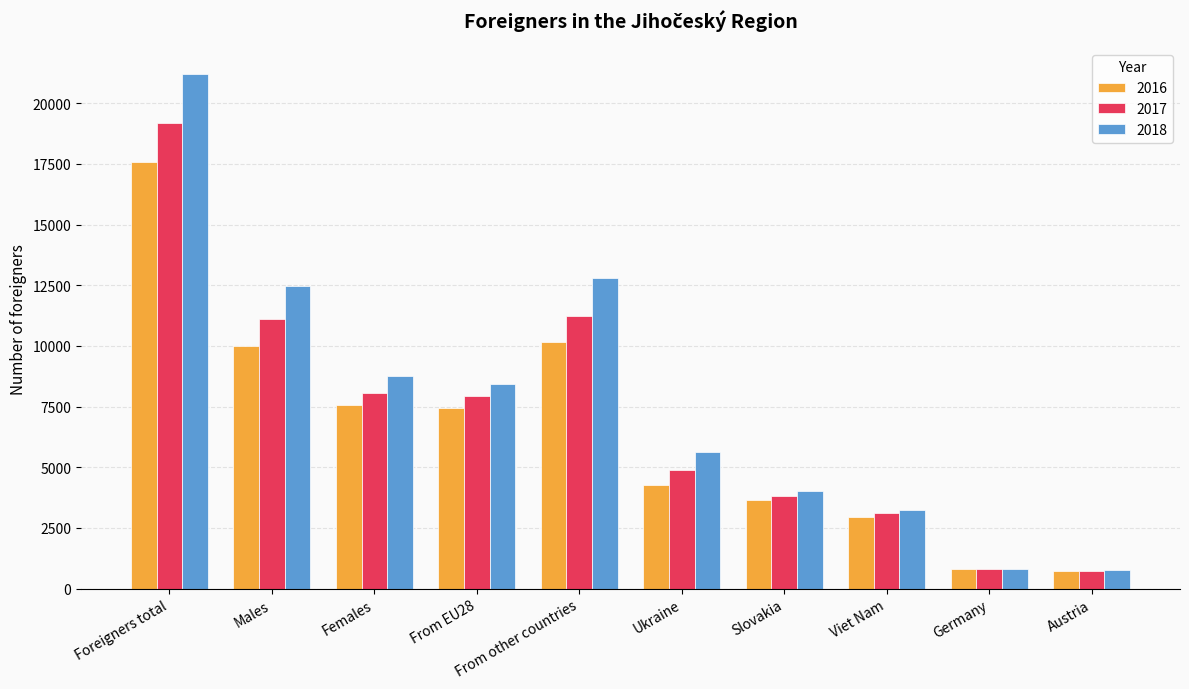

How many distinct data groups are displayed?

3